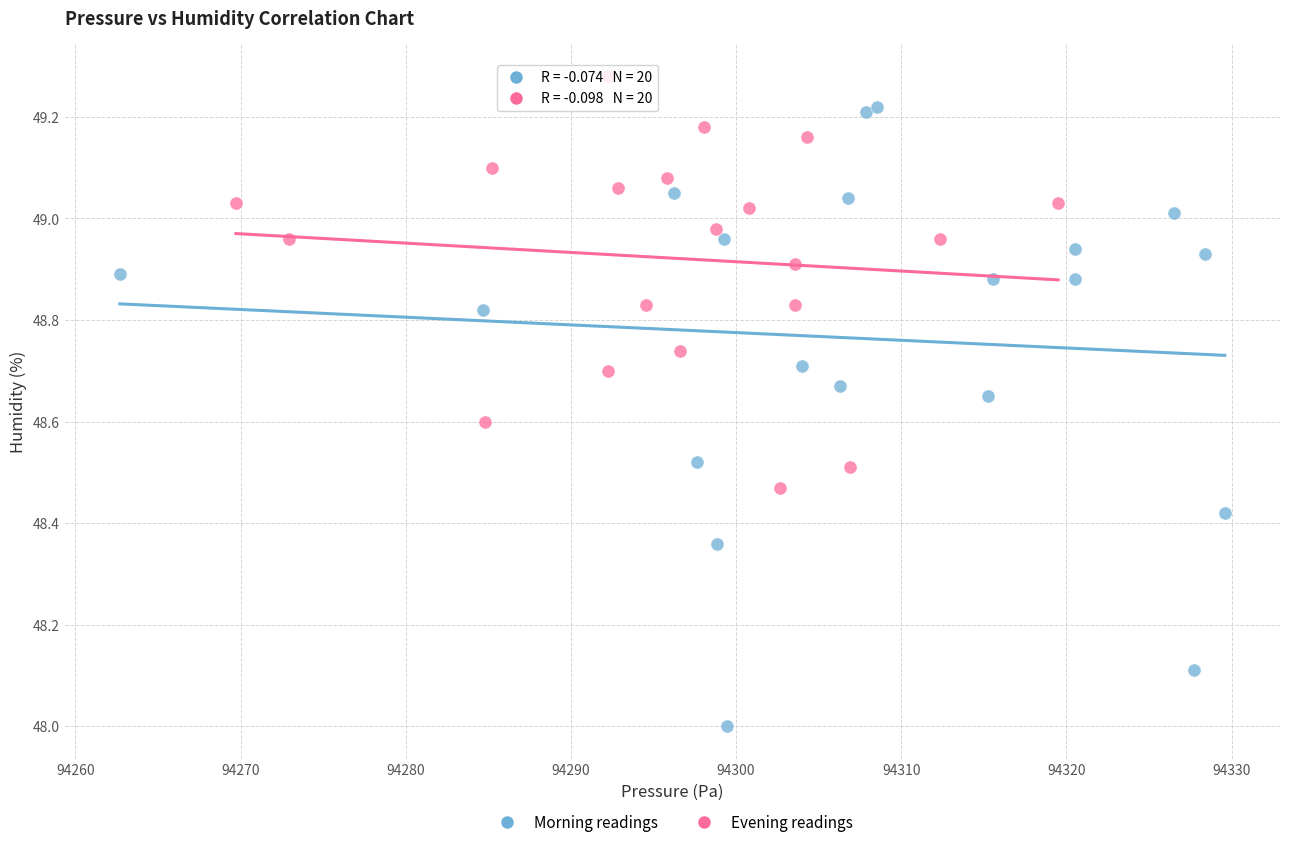

Which series reaches the maximum Y coordinate?

Evening readings